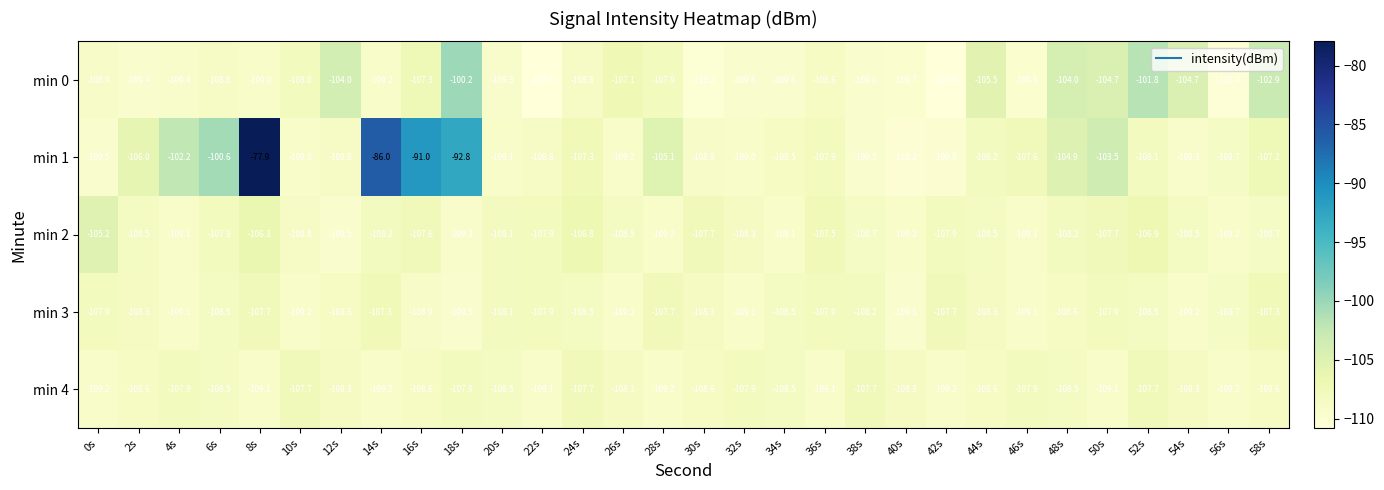

Which series has the largest total across all categories?

min 1